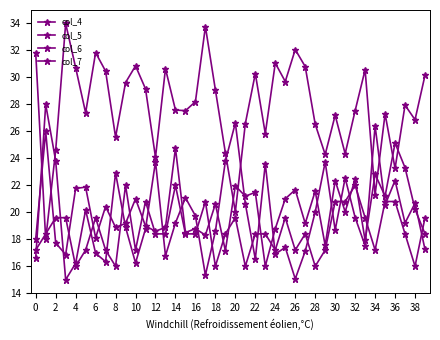

How many lines are shown in the chart?

4